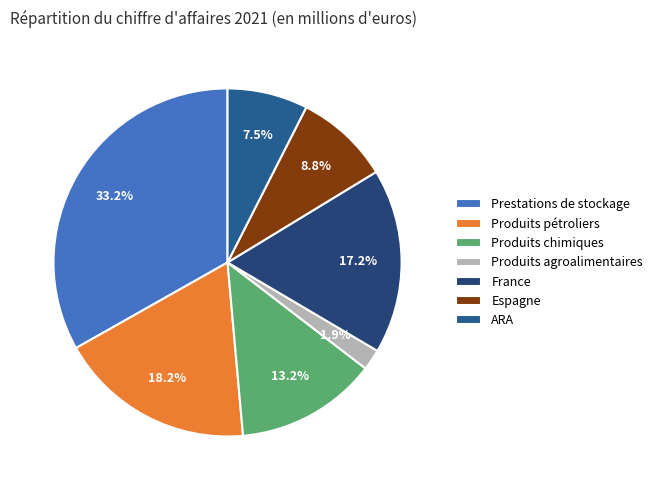

How much of the chart is everything except France?

82.8%